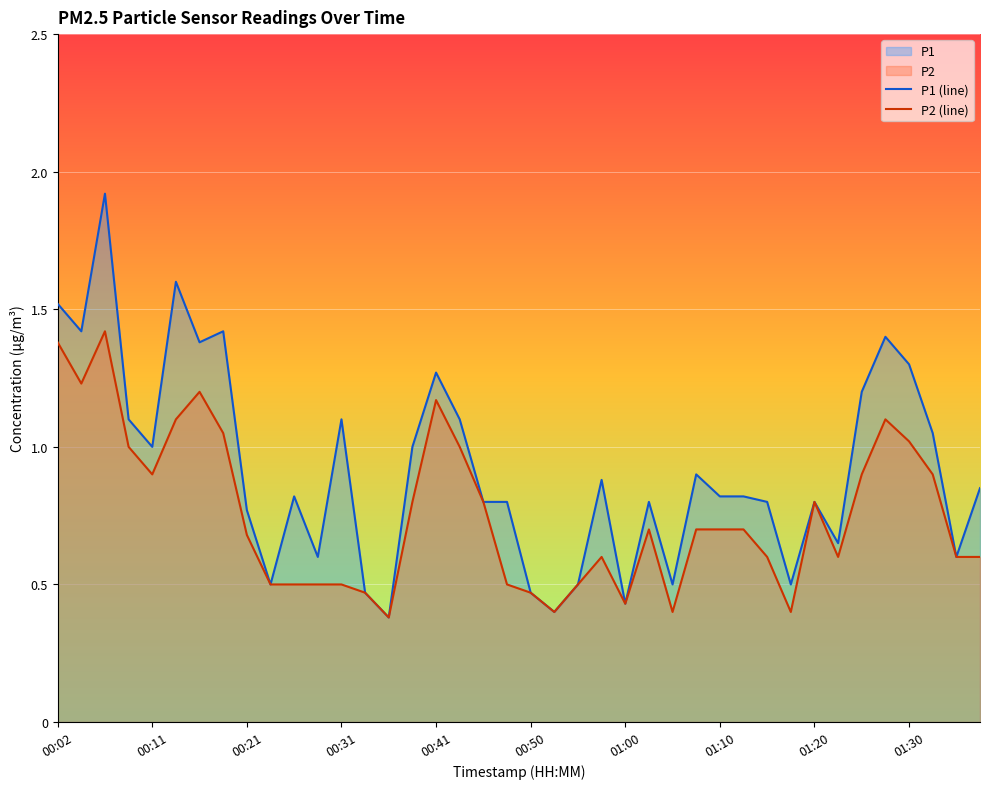

Rank the series by their maximum value, from lowest to highest.

P2 (line), P1 (line)